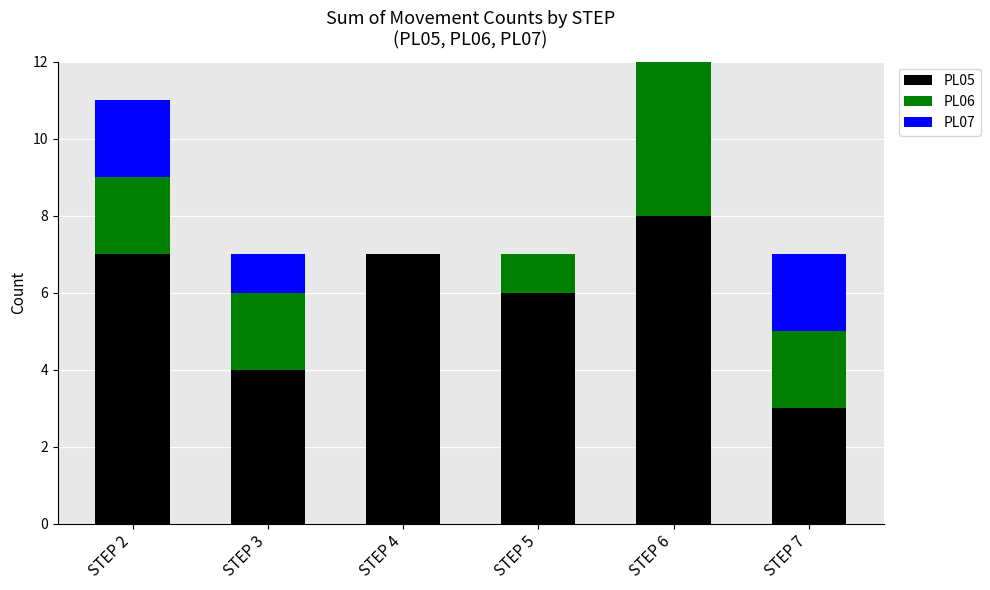

What is the highest value of the PL05 series?

8